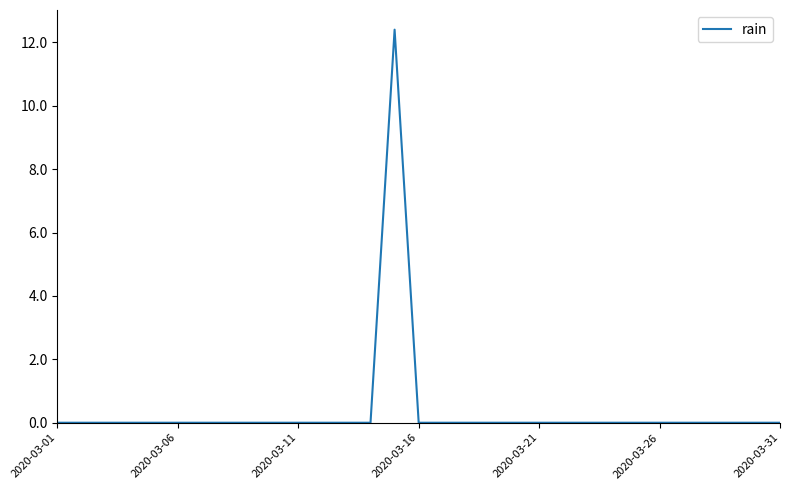

What is the maximum value shown in the chart?

12.4